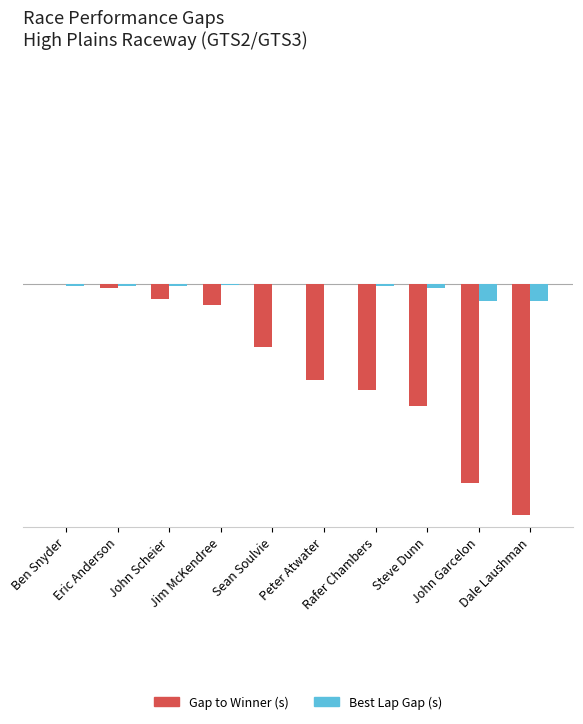

Which series has the largest total across all categories?

Gap to Winner (s)